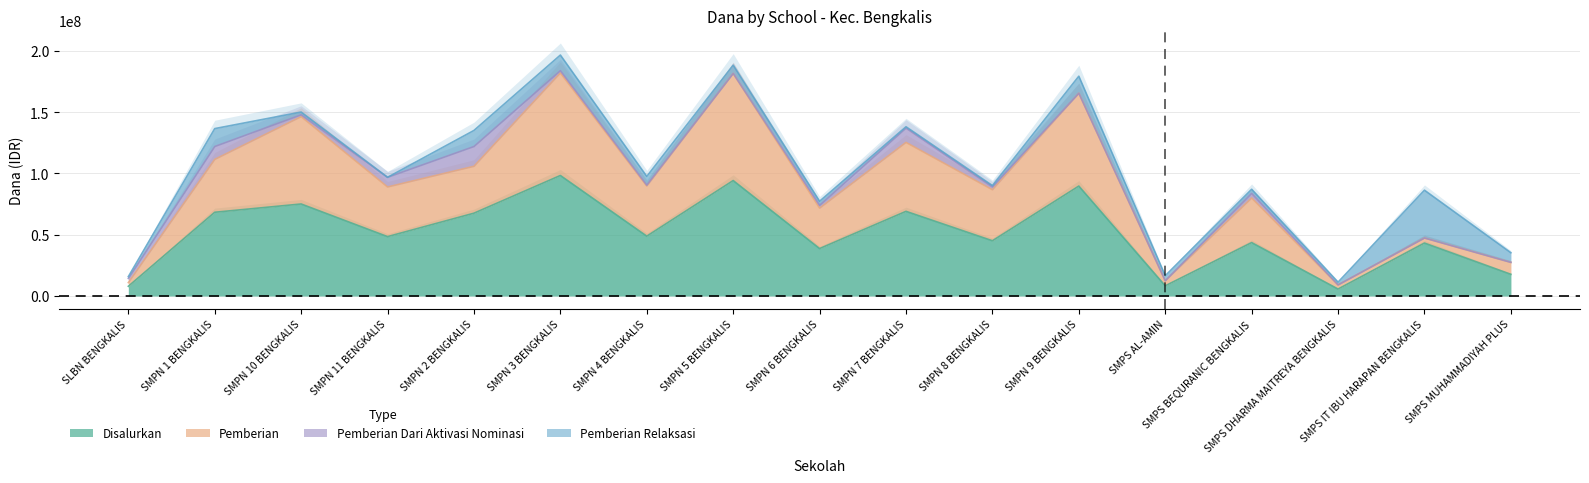

The Disalurkan series shows 11821970 at SMPN 11 BENGKALIS. True or false?

False